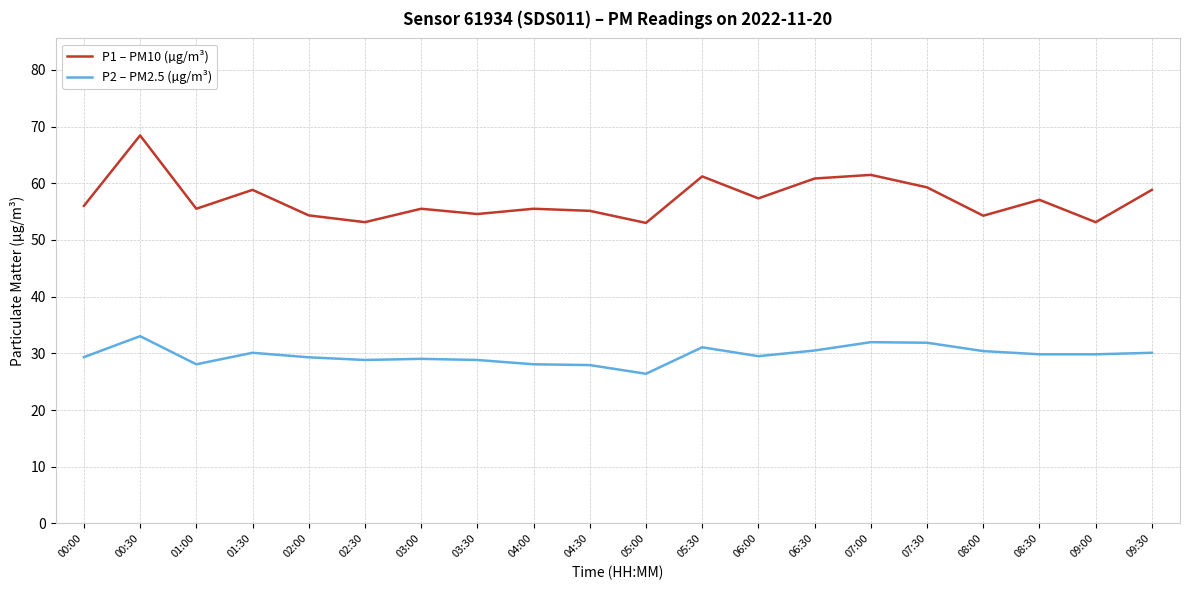

What is the difference between the P1 – PM10 (µg/m³) values at 09:30 and 05:30?

2.4